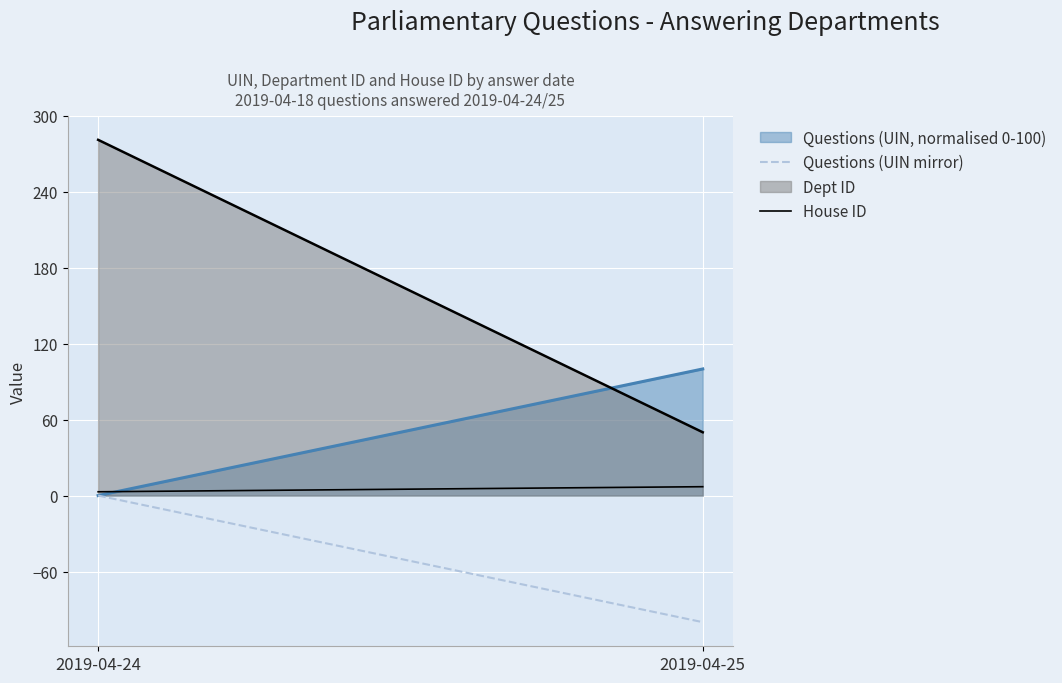

List the series in order of their peak value, highest first.

Dept ID, Questions (UIN, normalised 0-100)